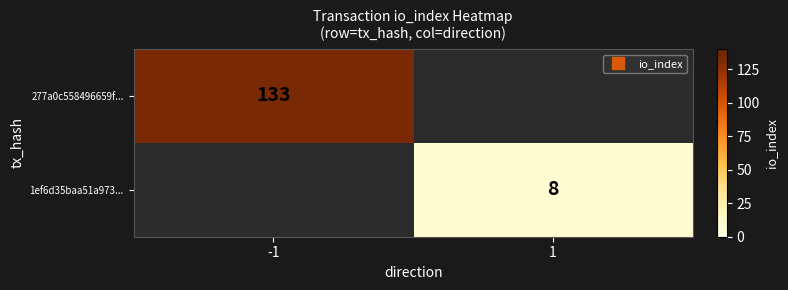

At how many categories does at least one series exceed 68?

1